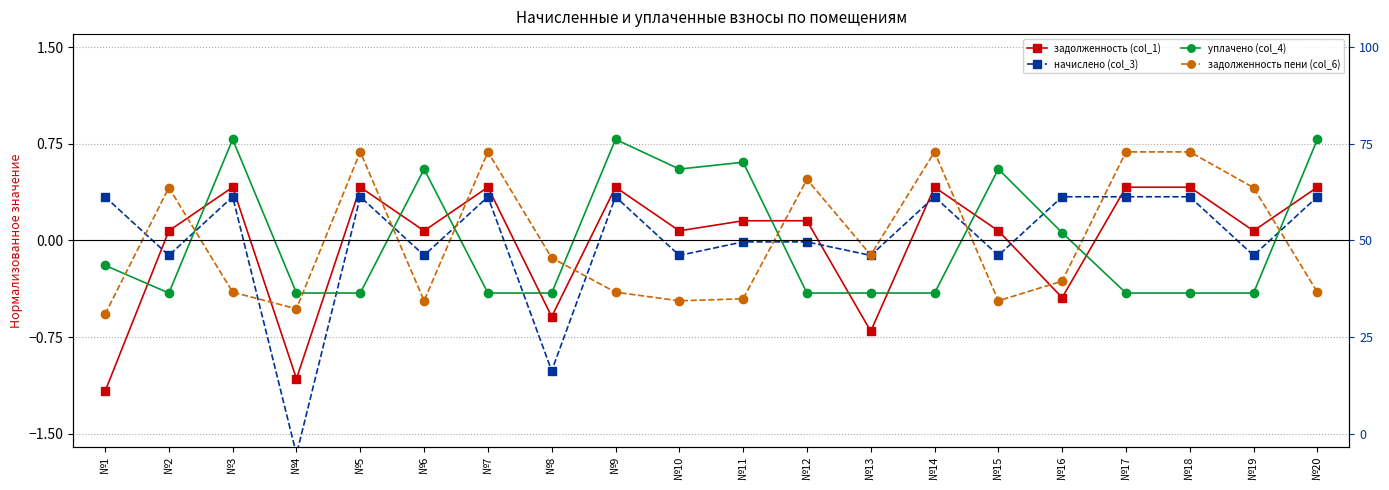

How many values in the задолженность (col_1) series exceed 0?

15